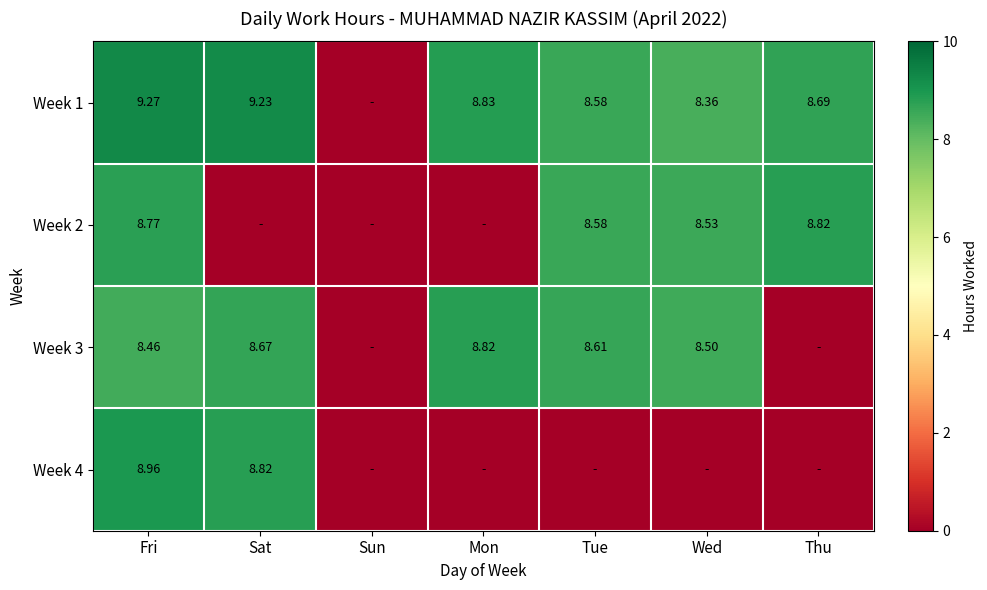

Is the value of Week 1 at Mon greater than the value of Week 3 at Sat?

Yes